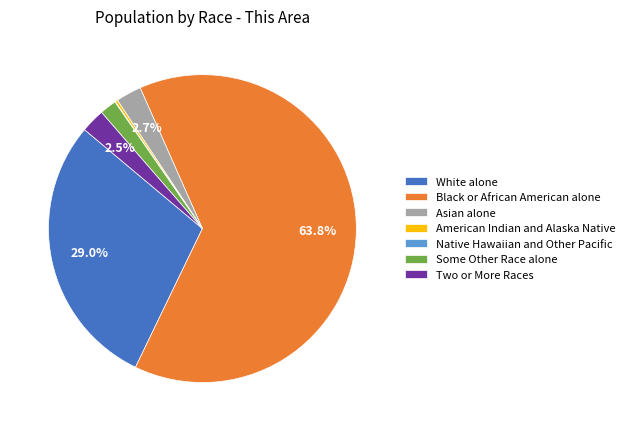

Does Black or African American alone account for over 50% of the chart?

Yes